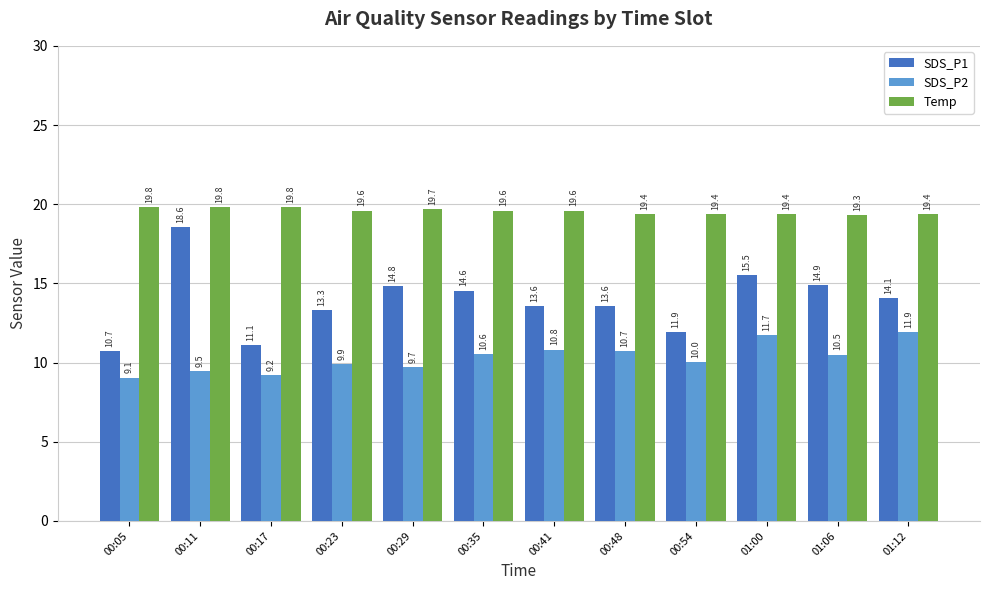

Rank the series by their average value, from highest to lowest.

Temp, SDS_P1, SDS_P2